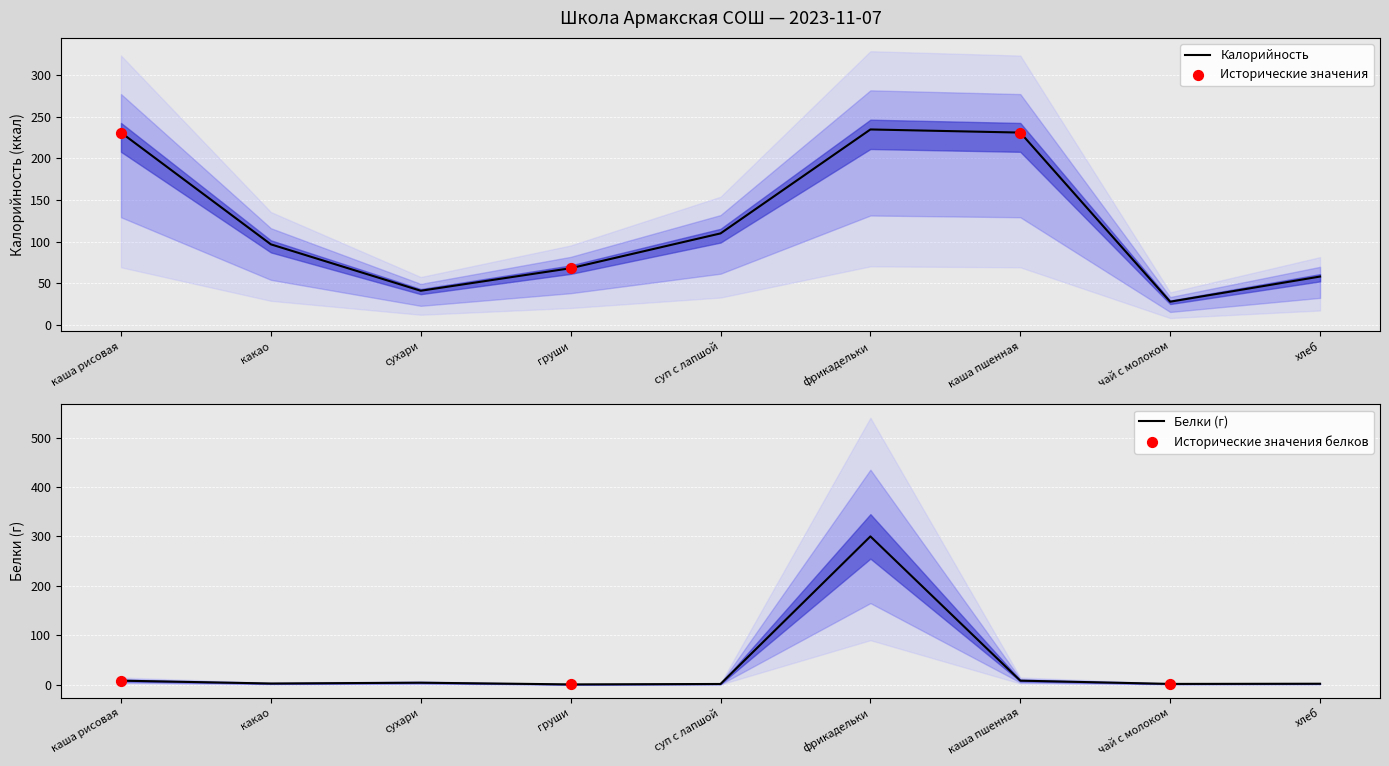

At how many categories does at least one series exceed 41?

8